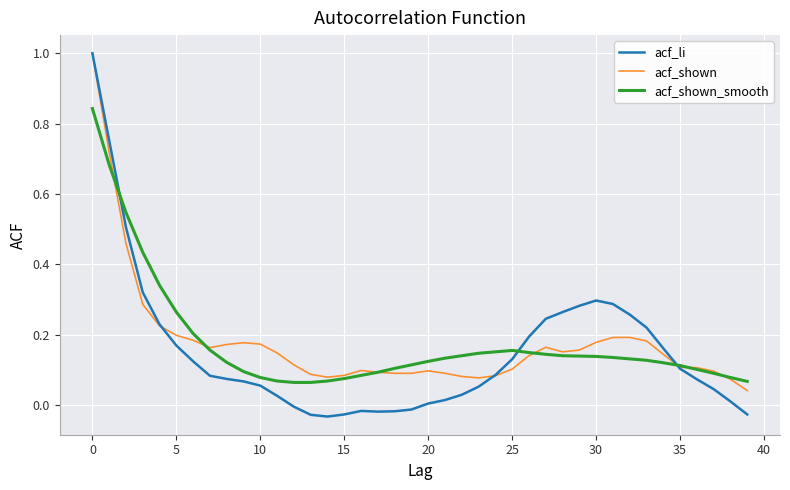

What is the greatest value displayed?

1.0